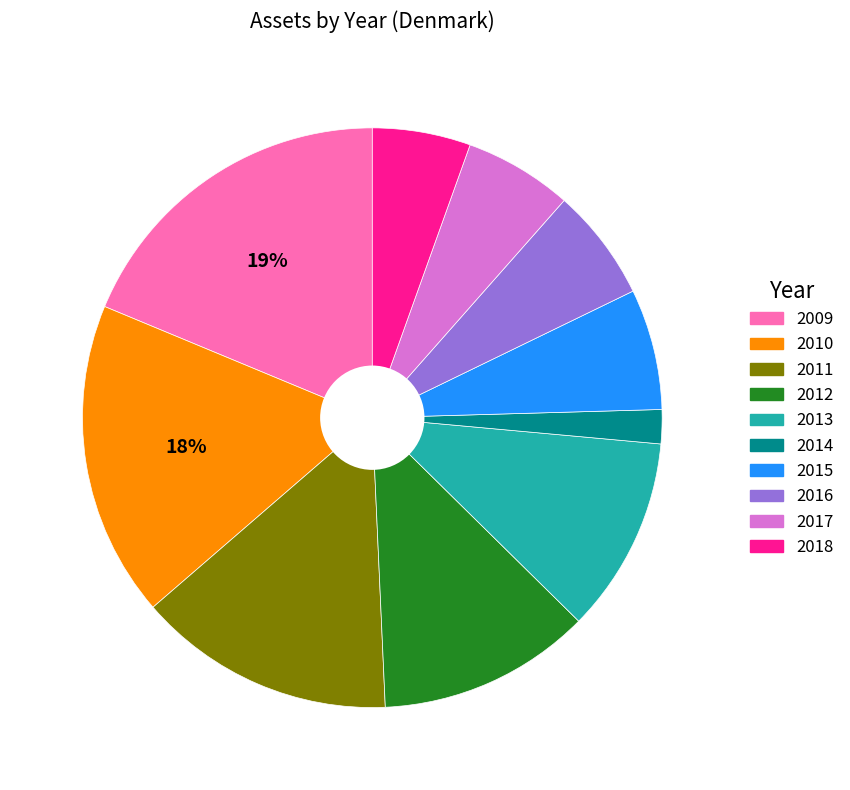

Which slice is the largest?

2009